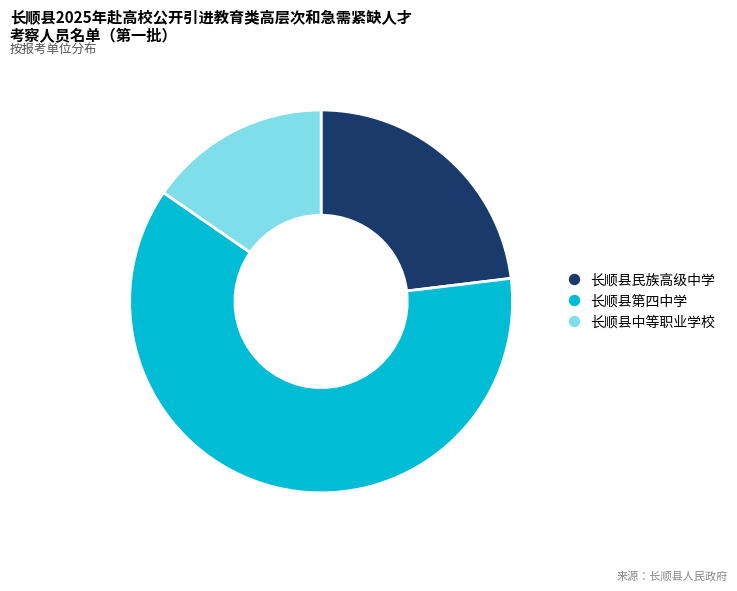

The 长顺县民族高级中学 slice represents 23% of the pie. True or false?

True